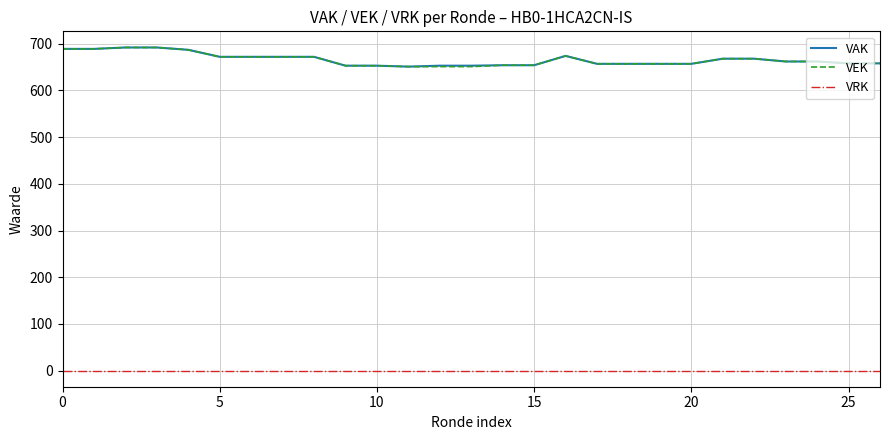

Does the chart have visible grid lines?

Yes